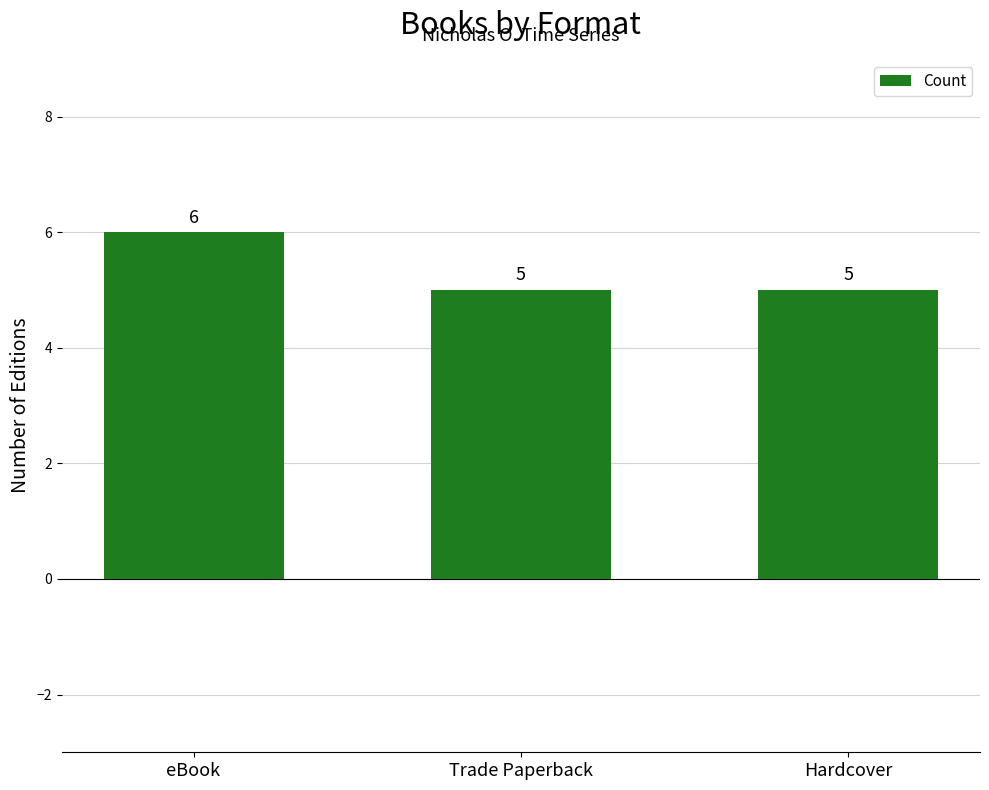

Which label corresponds to the largest value in the chart?

eBook